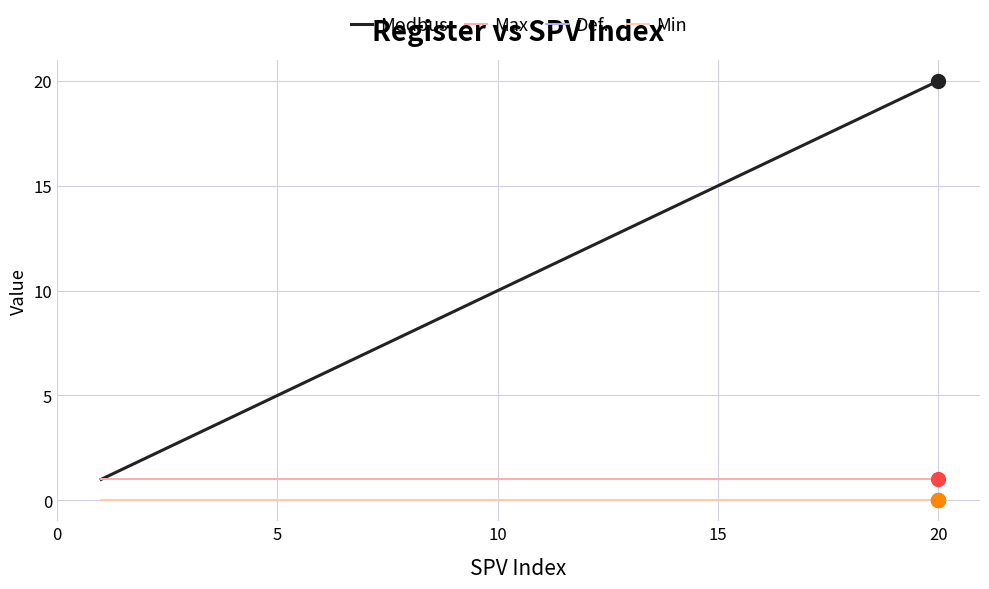

Is this an area chart (filled region under the line)?

No